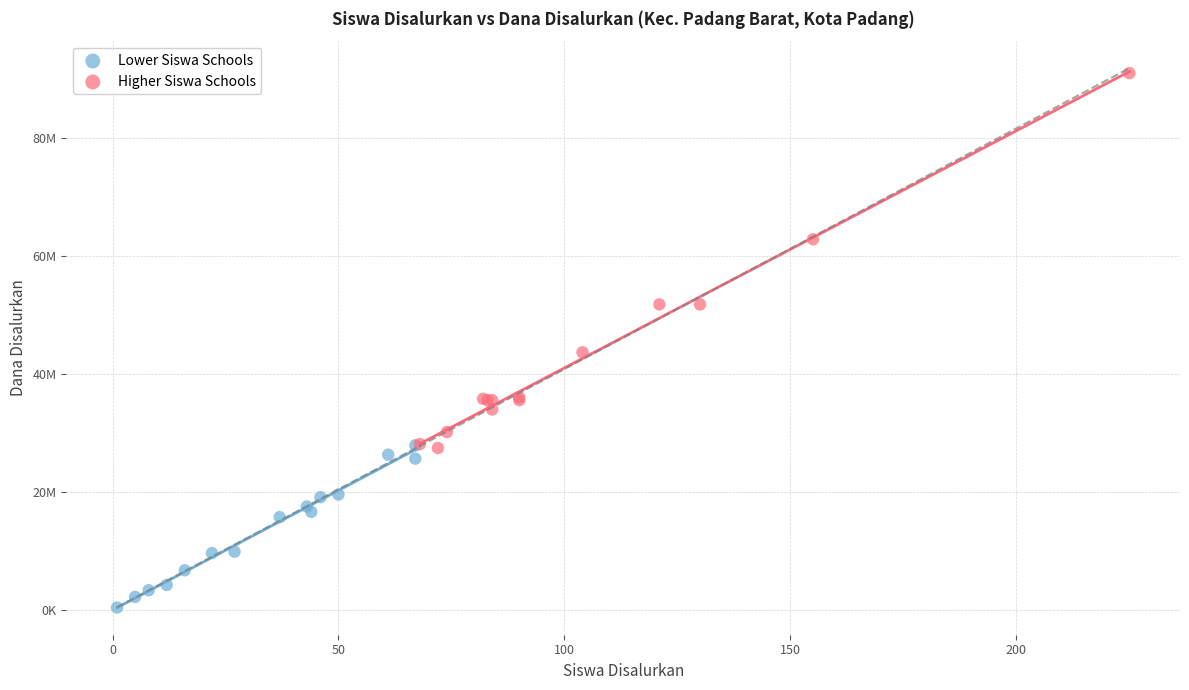

Which series has the largest Y range (max minus min)?

Higher Siswa Schools